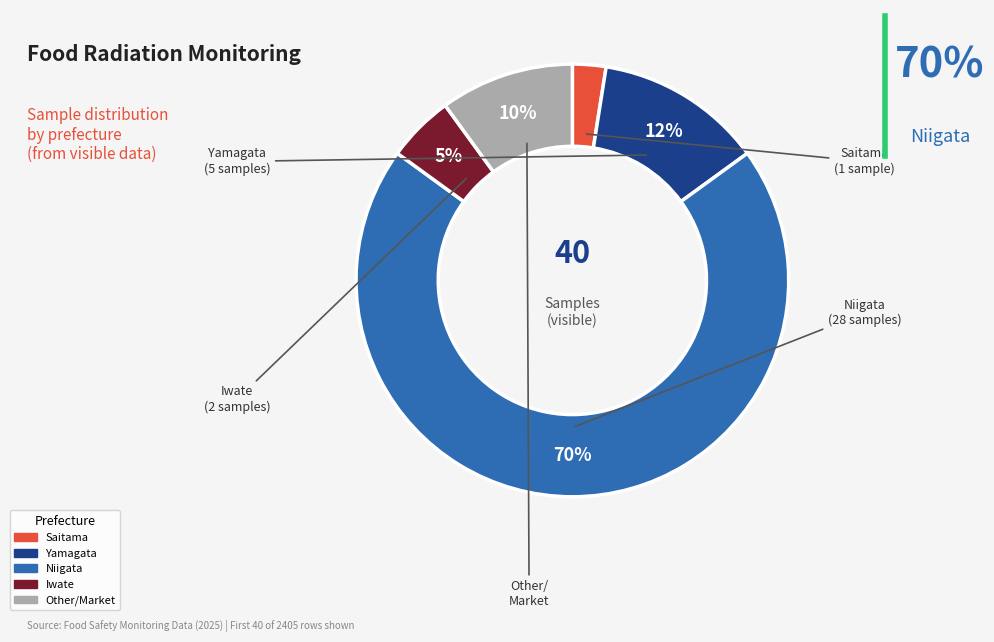

Does Yamagata represent more than half of the total?

No